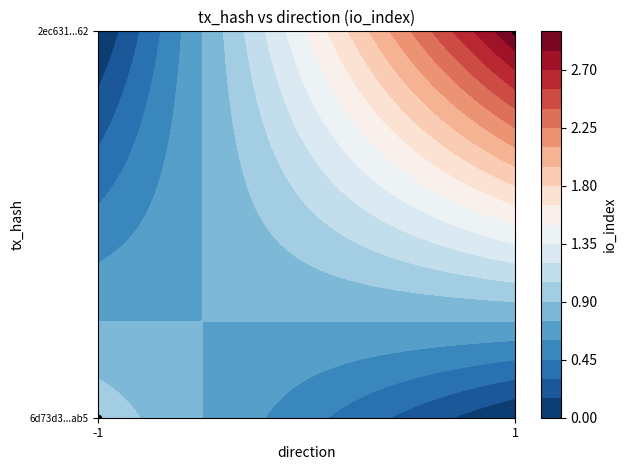

The value at -1 is 0. True or false?

True